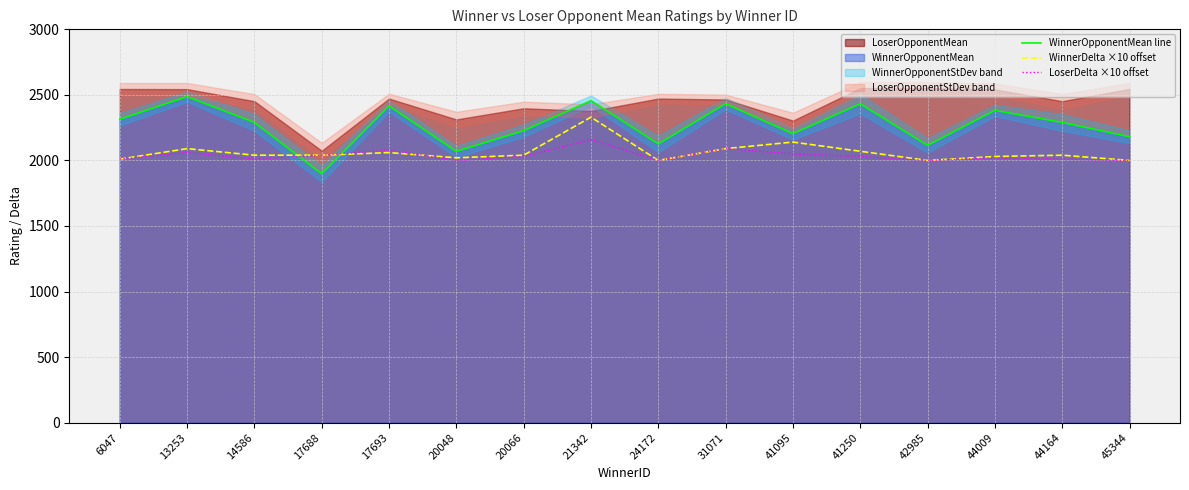

After their last crossing, which series has the higher values: WinnerOpponentMean line or LoserDelta ×10 offset?

WinnerOpponentMean line